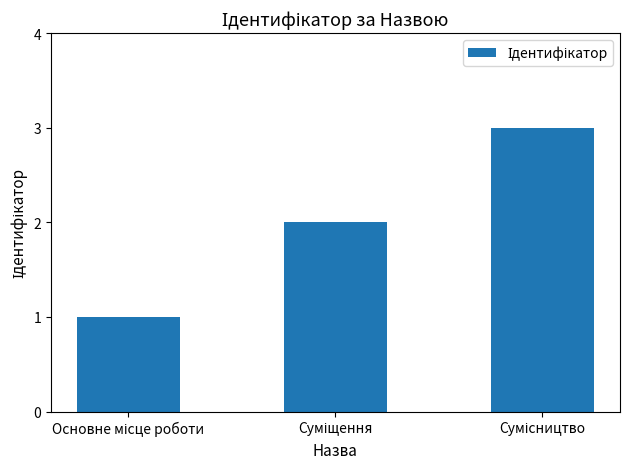

Count the number of categories in the chart.

3